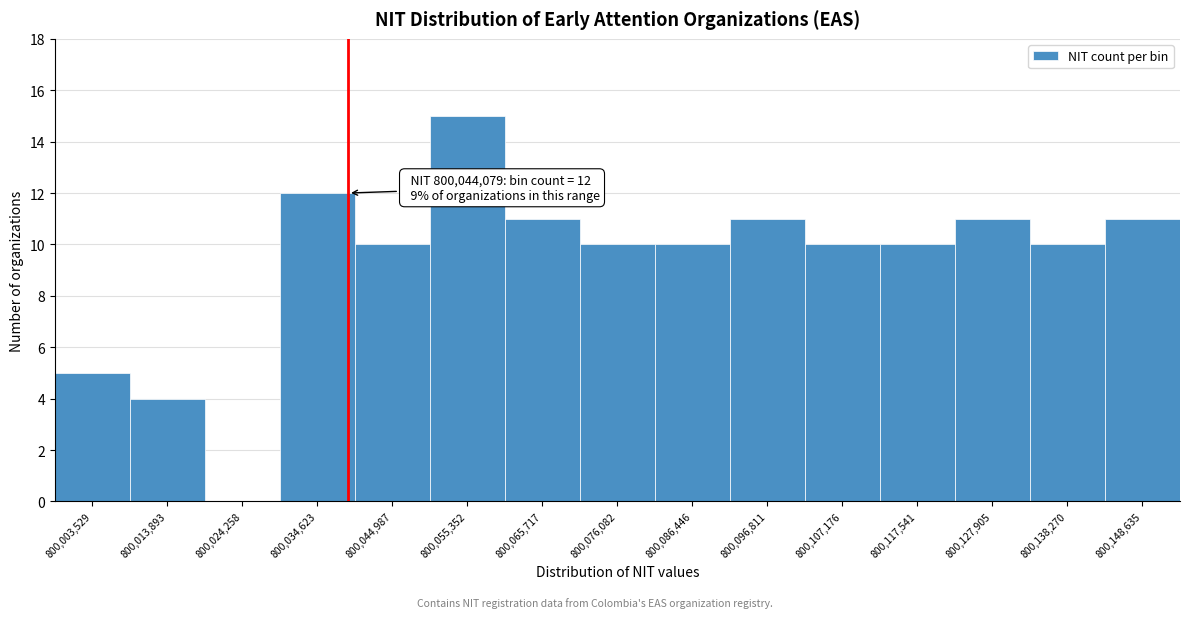

Reading right to left, list all the values displayed in this chart.

800,148,635=11	800,138,270=10	800,127,905=11	800,117,541=10	800,107,176=10	800,096,811=11	800,086,446=10	800,076,082=10	800,065,717=11	800,055,352=15	800,044,987=10	800,034,623=12	800,024,258=0	800,013,893=4	800,003,529=5